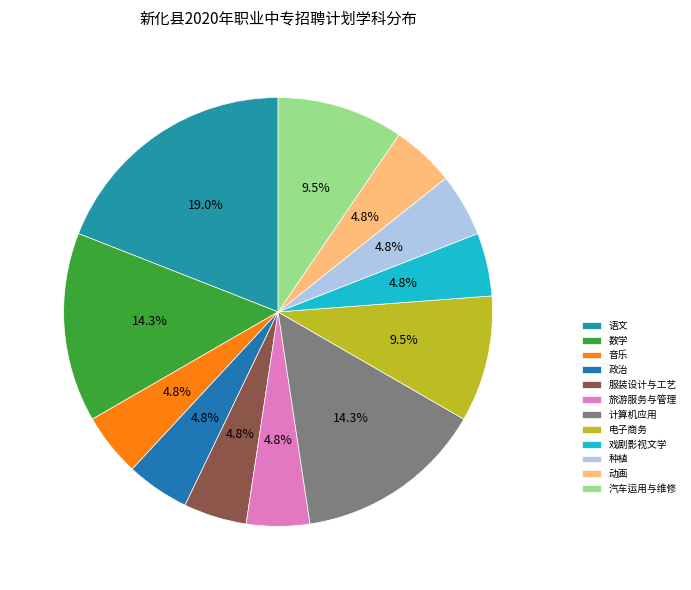

Combined, do 戏剧影视文学 and 政治 account for over 50%?

No